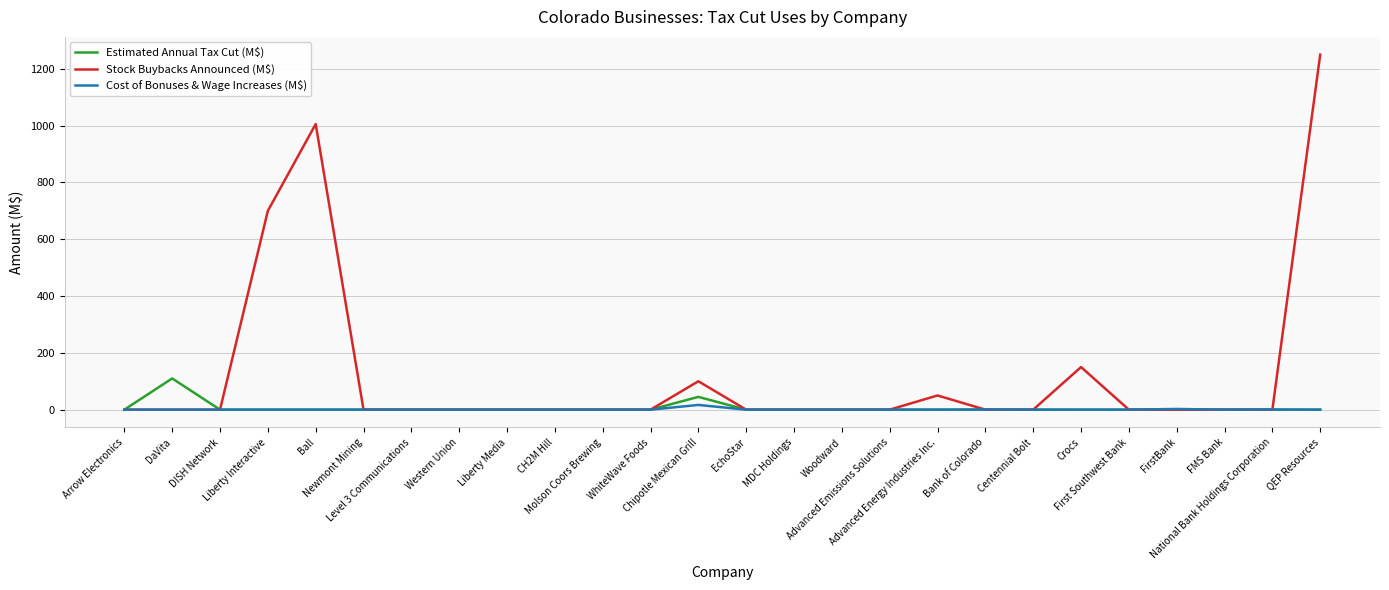

What is the highest value of the Estimated Annual Tax Cut (M$) series?

110.0